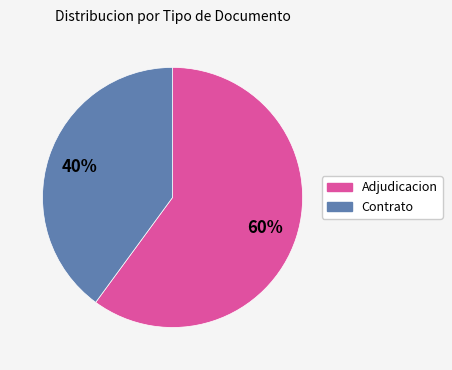

How many slices are in this pie chart?

2